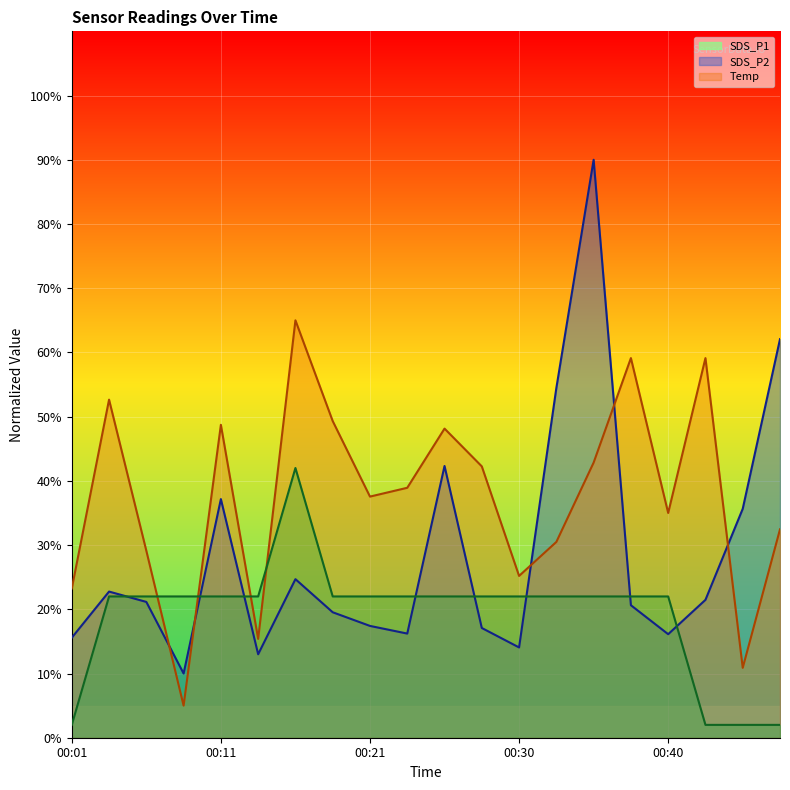

What are all the series names shown in the legend?

SDS_P1, SDS_P2, Temp